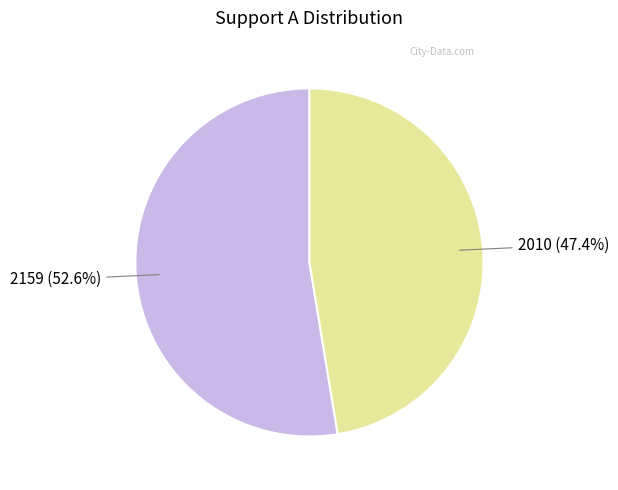

Which category has the biggest portion of the pie?

2159